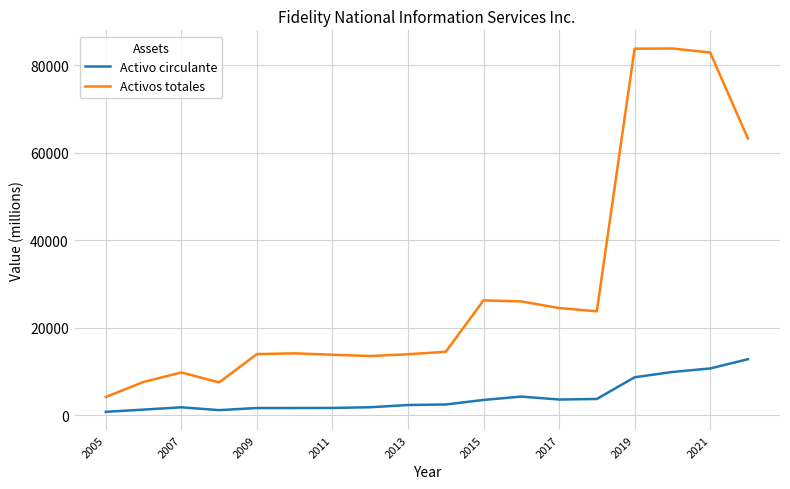

Rank the series by their maximum value, from lowest to highest.

Activo circulante, Activos totales